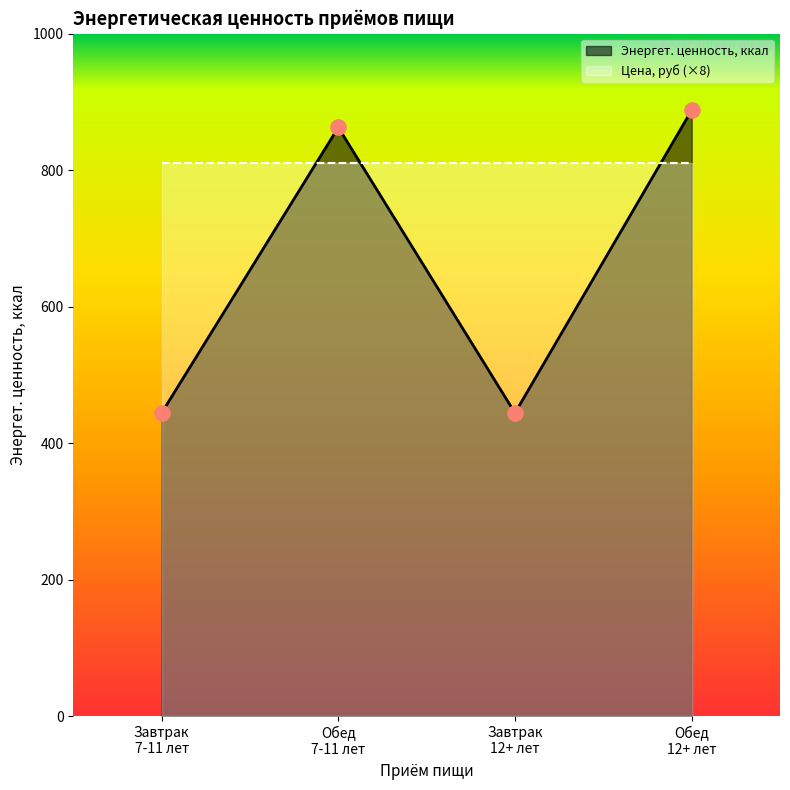

Which series has the widest spread of Y values?

Энергет. ценность, ккал